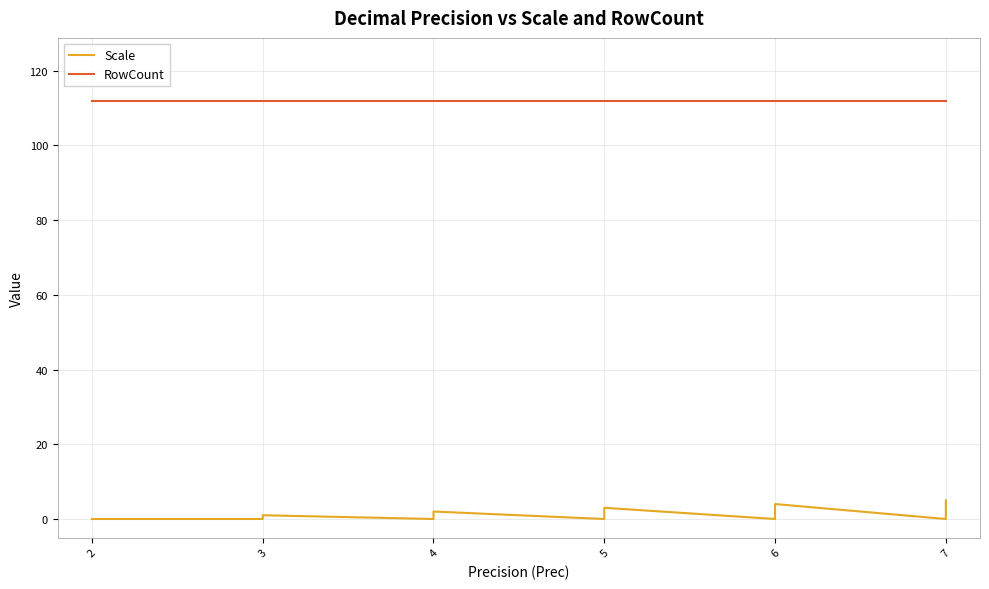

Does the chart display data point markers on the line(s)?

No